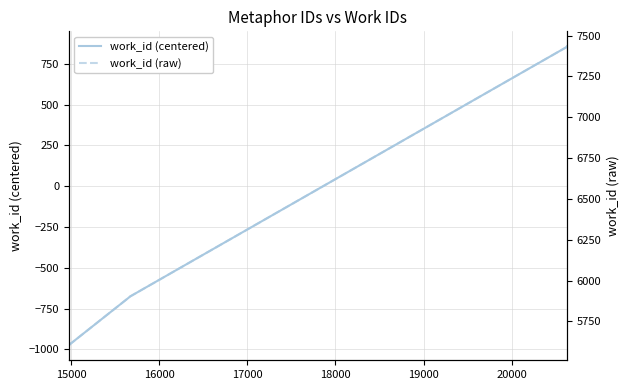

What is the maximum value for work_id (centered)?

856.5